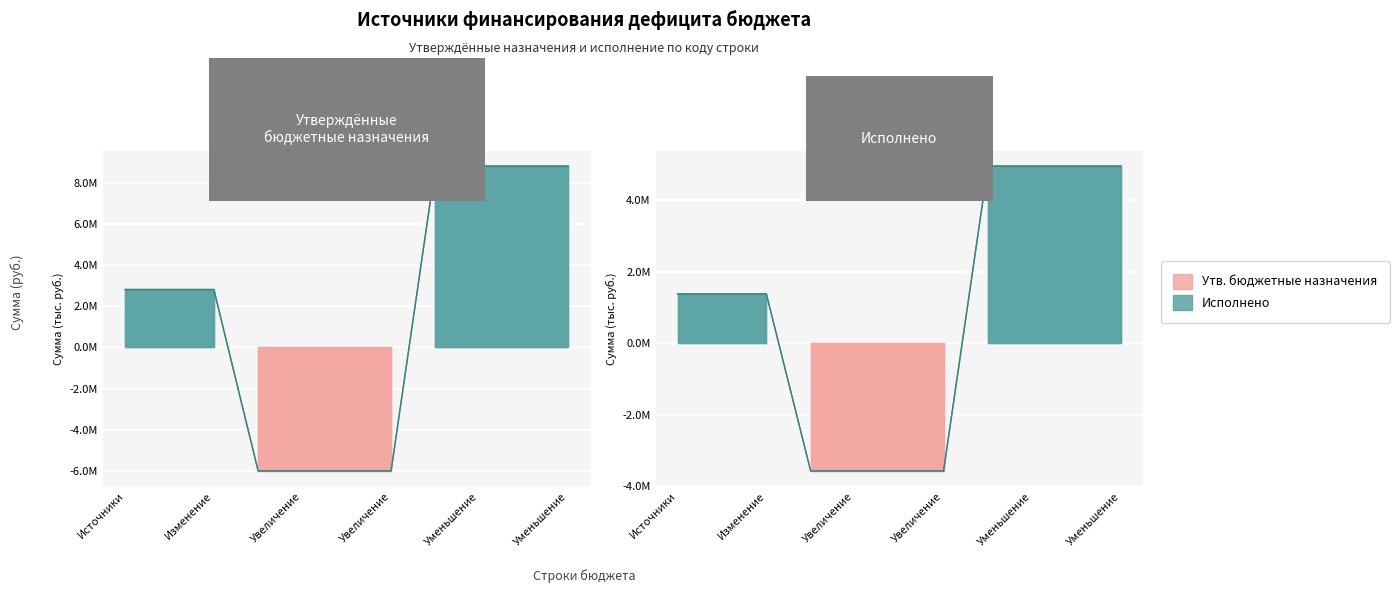

Reading left to right, list all the values displayed in this chart.

Утв. бюджетные назначения (конс. бюджет): 2824475.1	2824475.1	2824475.1	-6013900.0	-6013900.0	-6013900.0	-6013900.0	8838375.1	8838375.1	8838375.1	8838375.1
Исполнено (конс. бюджет): 1377239.8	1377239.8	1377239.8	-3580740.6	-3580740.6	-3580740.6	-3580740.6	4957980.5	4957980.5	4957980.5	4957980.5